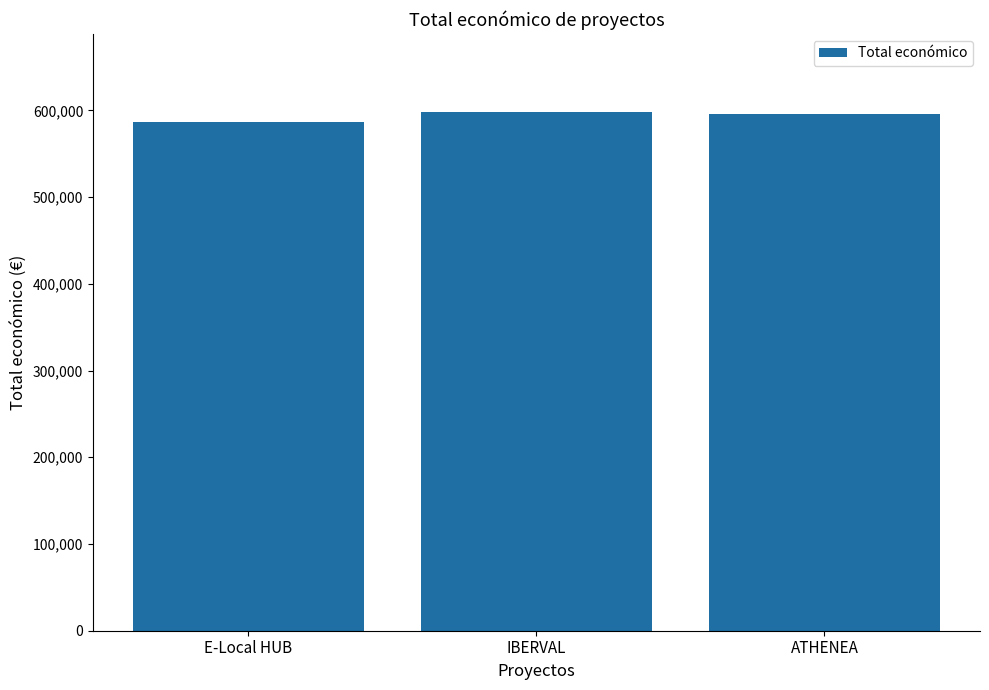

Approximately how many times larger is the value at IBERVAL compared to E-Local HUB?

1.0